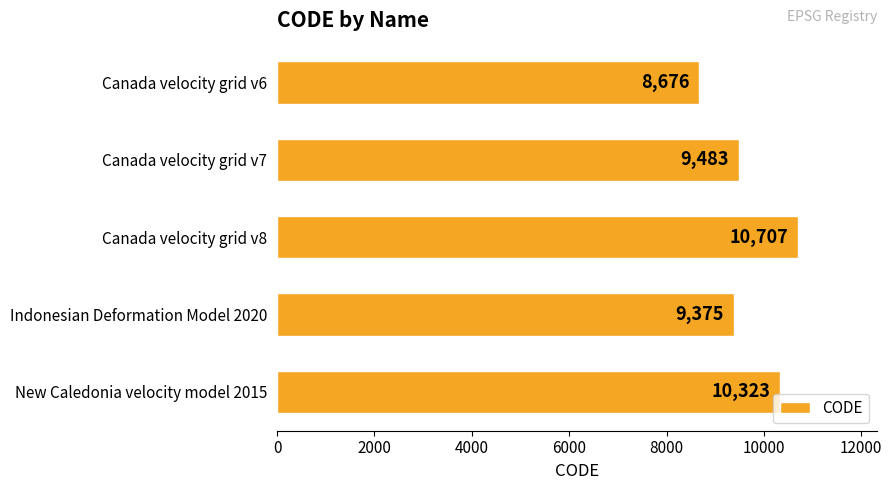

What is the sum of all values?

48564